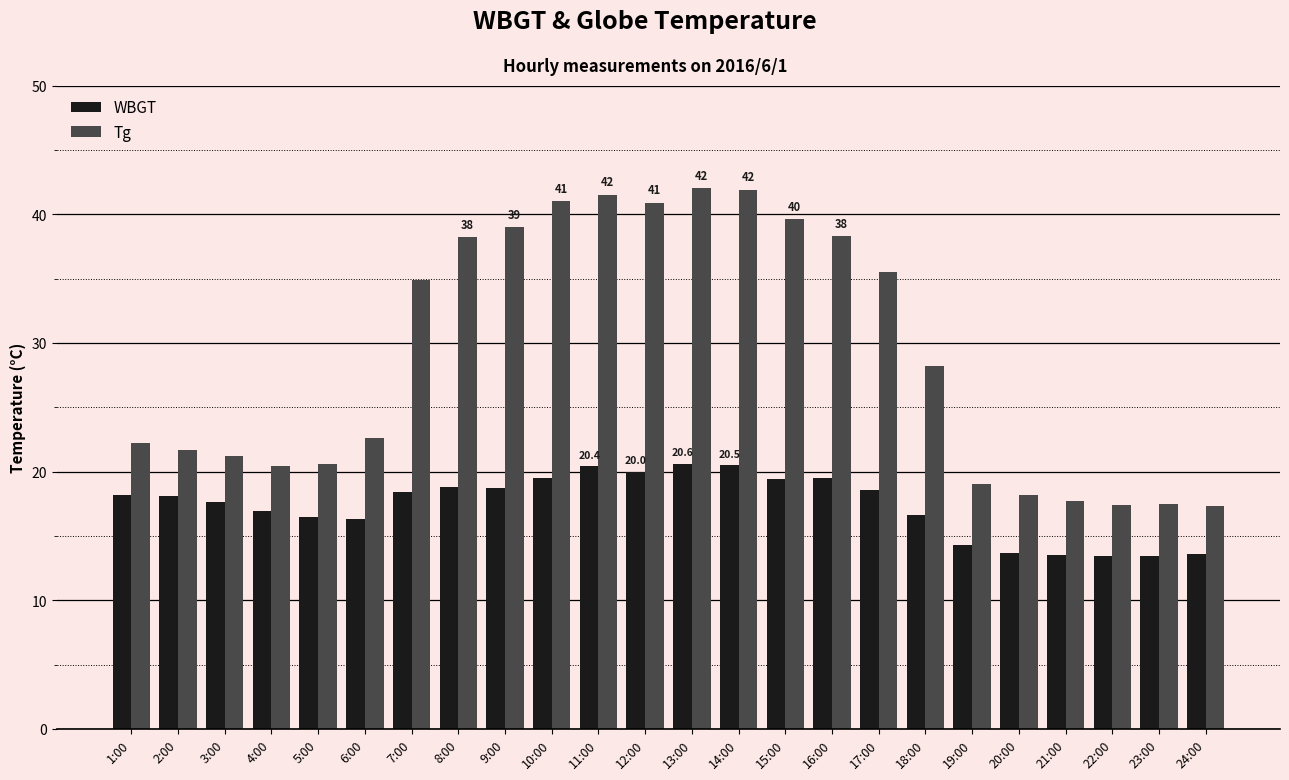

The value of Tg at 12:00 is 40.9. True or false?

True